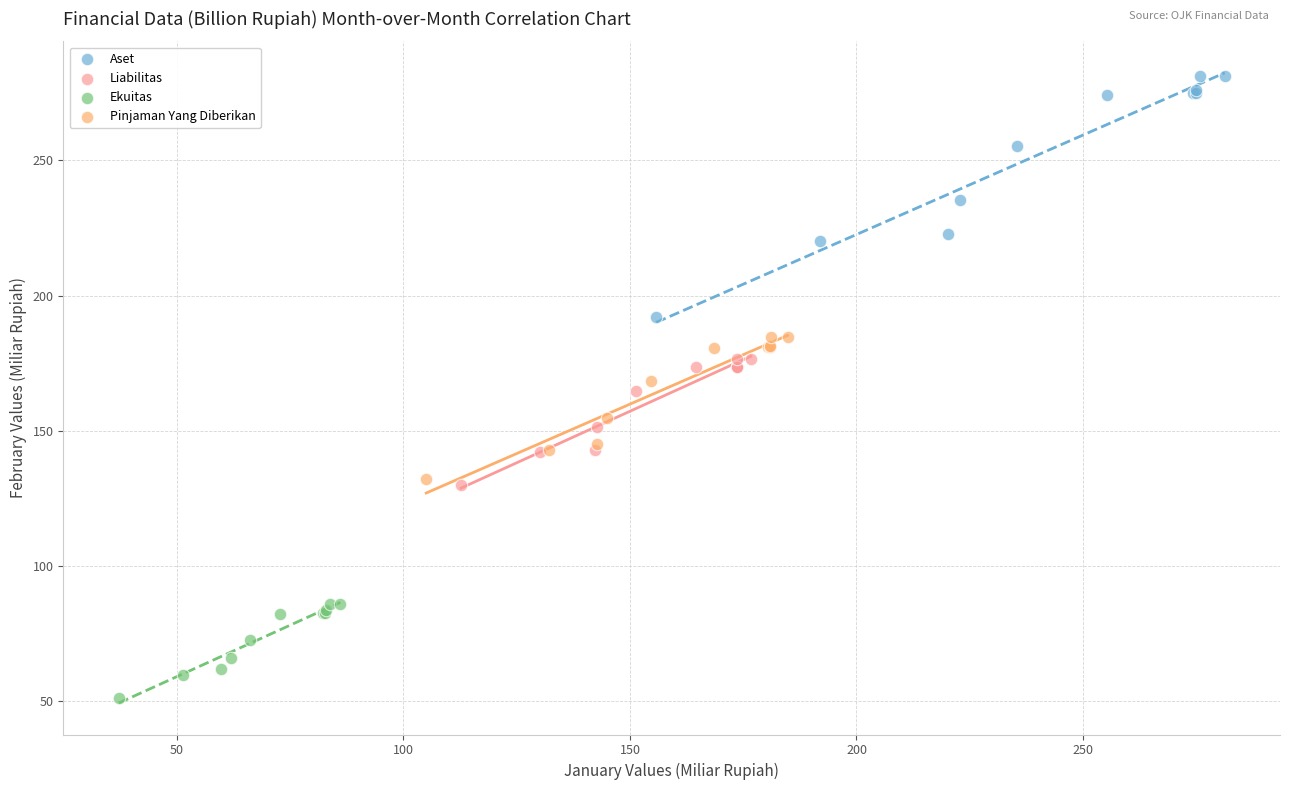

Which series contains the lowest Y value?

Ekuitas